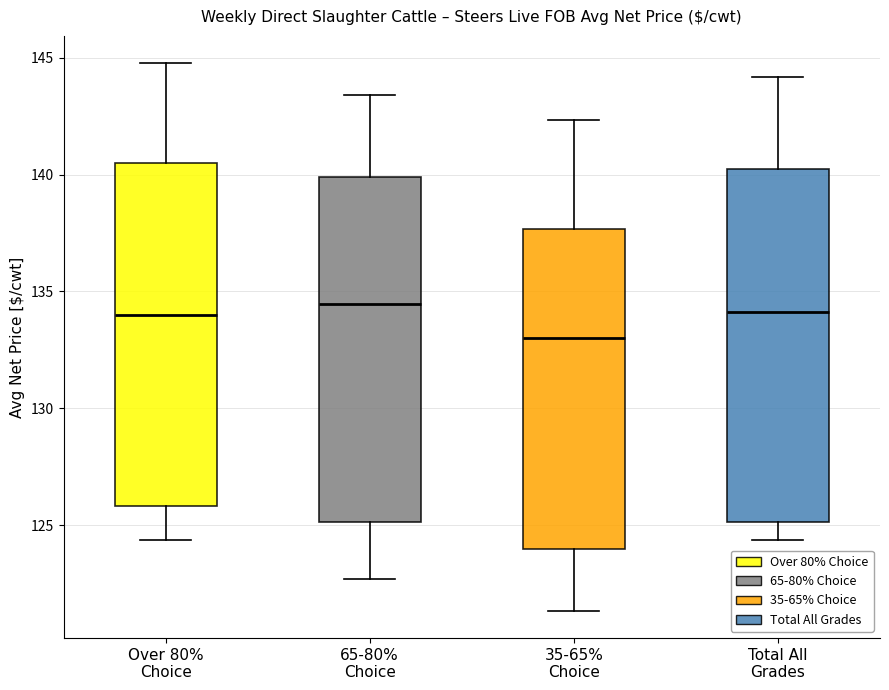

Reading left to right, read every box against the y-axis: the position of its median line, the range the box covers, and the ends of its whiskers. The values are not printed on the chart, so give them approximately, as read against the axis.

Over 80% Choice: median 134.0, box 126.0 to 140.5, whiskers 124.5 to 145.0
65-80% Choice: median 134.5, box 125.0 to 140.0, whiskers 122.5 to 143.5
35-65% Choice: median 133.0, box 124.0 to 137.5, whiskers 121.5 to 142.5
Total All Grades: median 134.0, box 125.0 to 140.5, whiskers 124.5 to 144.0